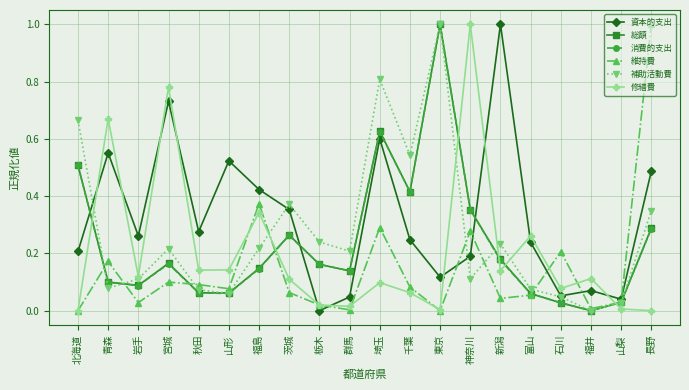

Is the value of 維持費 at 山形 greater than the value of 総額 at 宮城?

No